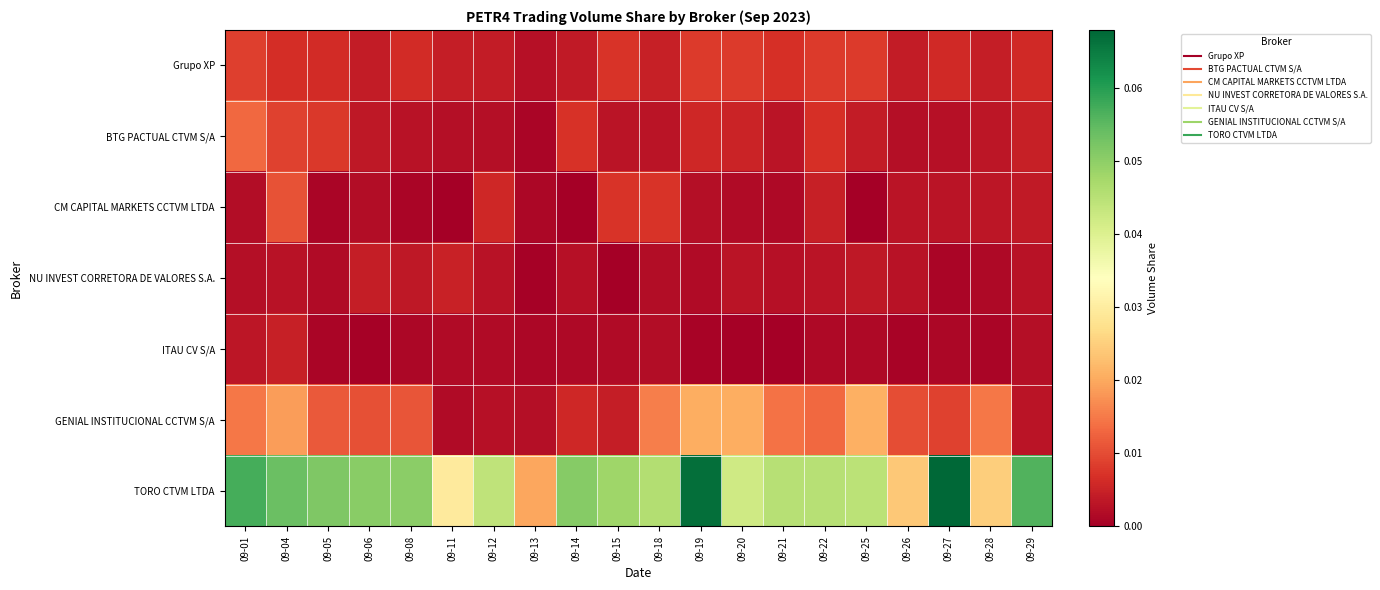

Count the number of categories in the chart.

20